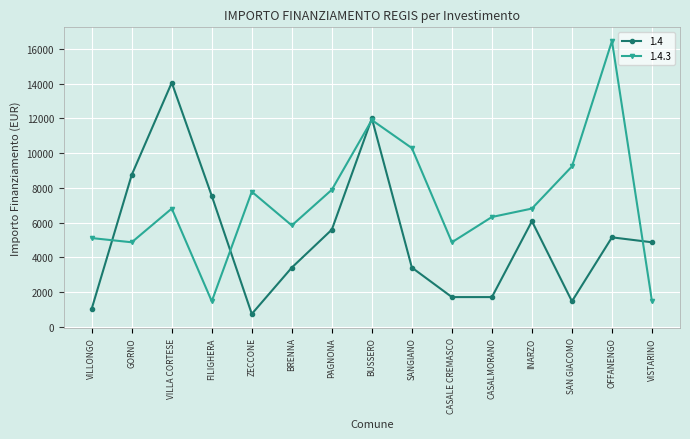

Where is the first local minimum for 1.4?

ZECCONE